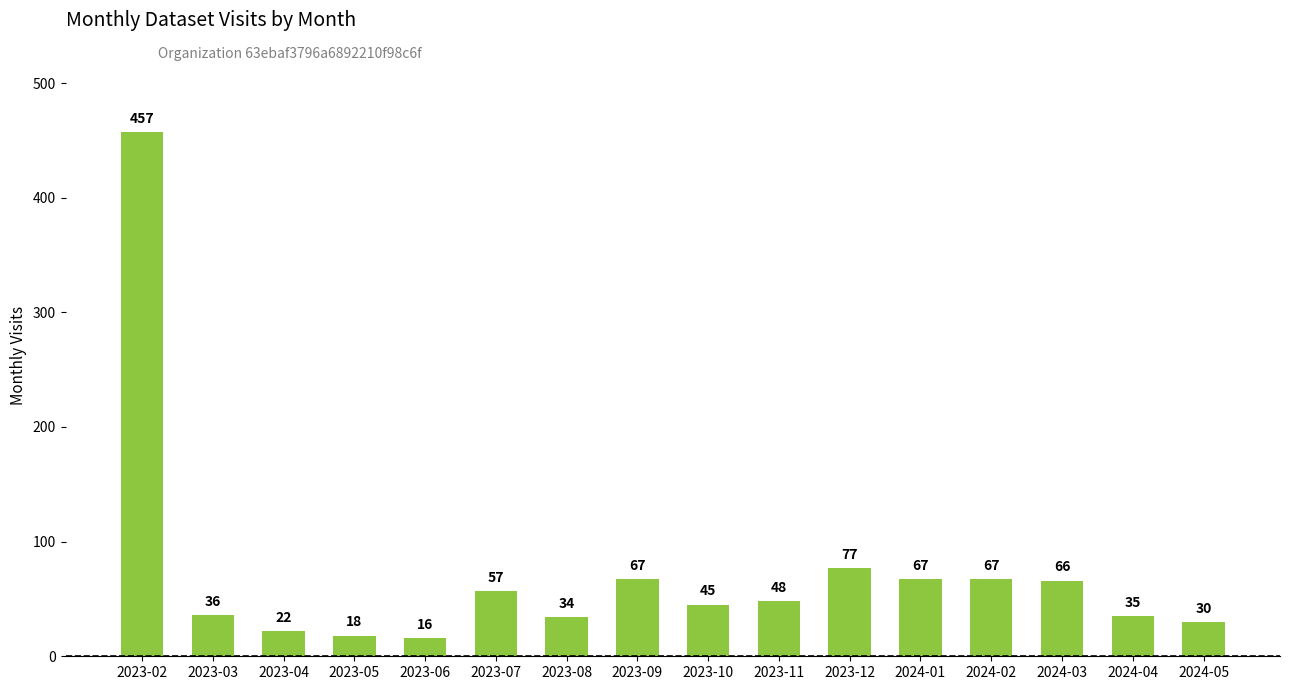

What is the label of the 1st bar from the right?

2024-05